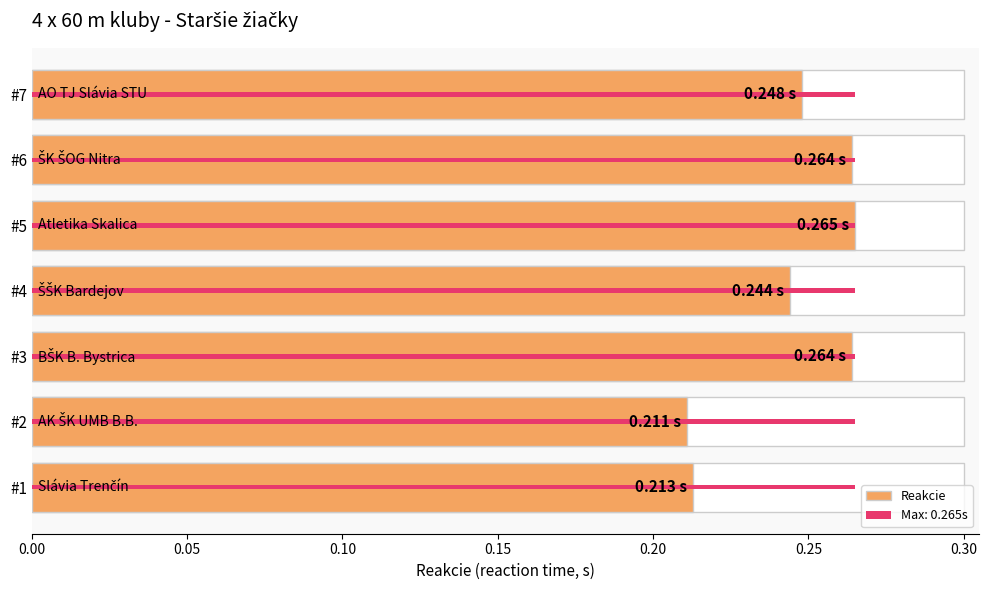

What is the average value?

0.2